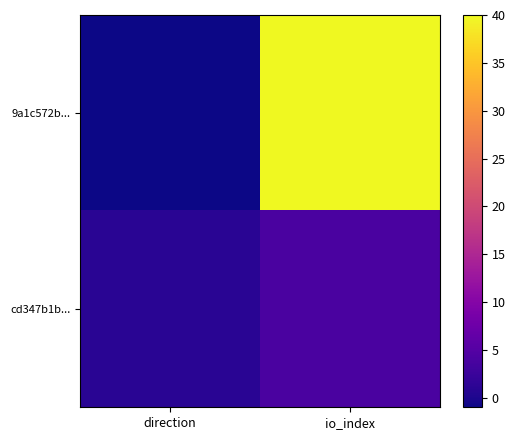

Which has a higher value, io_index or direction?

io_index